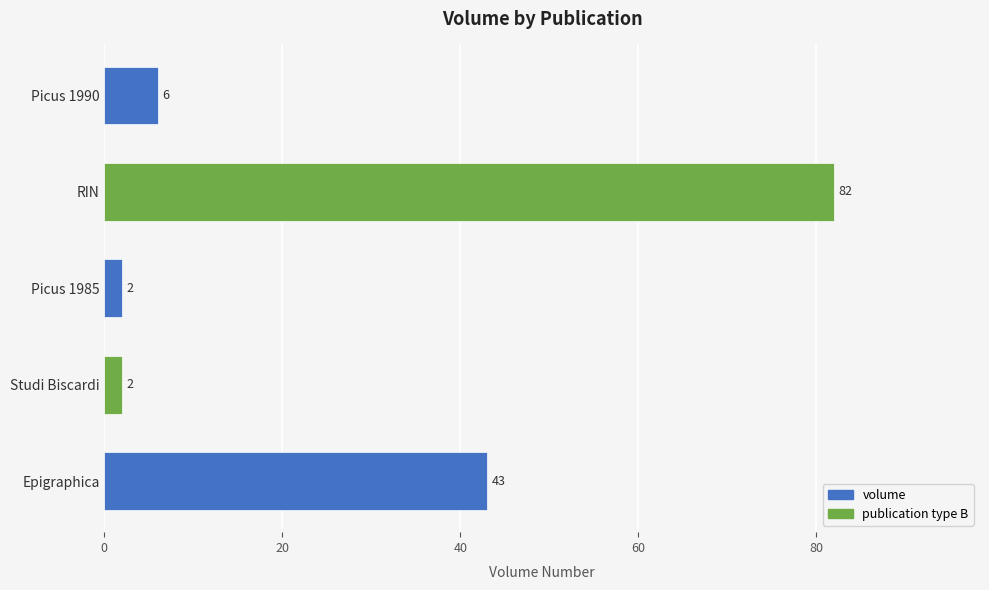

How many bars are there in total?

5